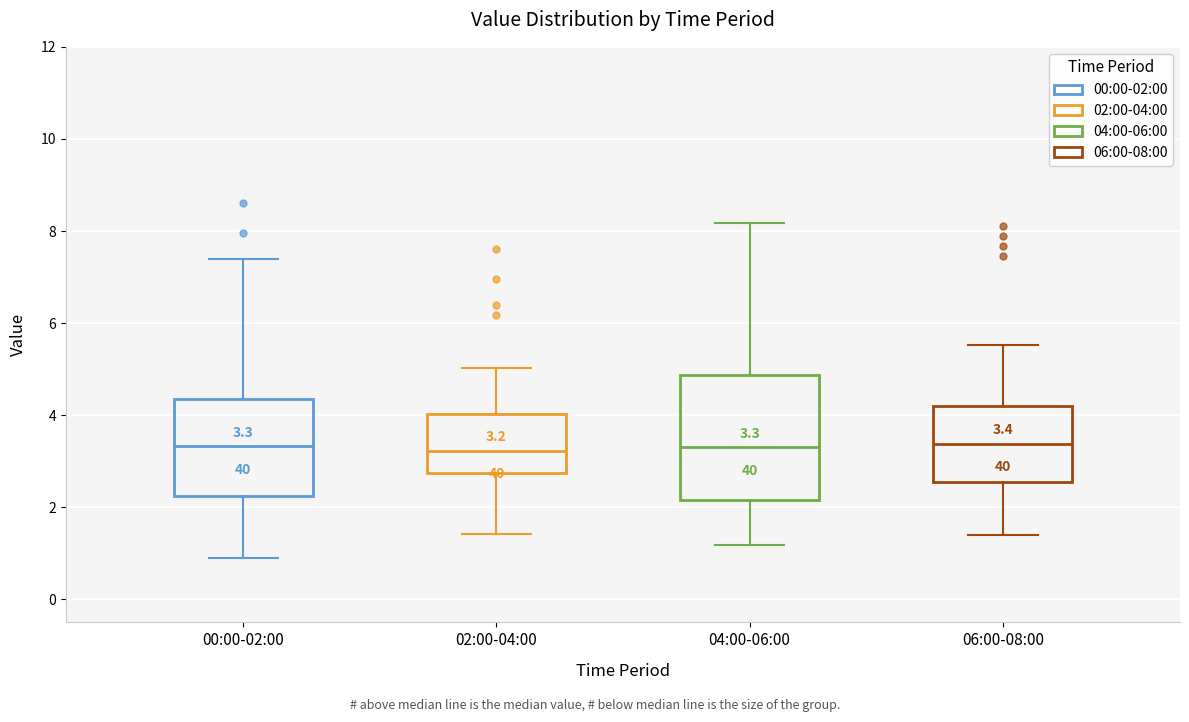

Which box is the tallest, from its lower edge to its upper edge?

04:00-06:00